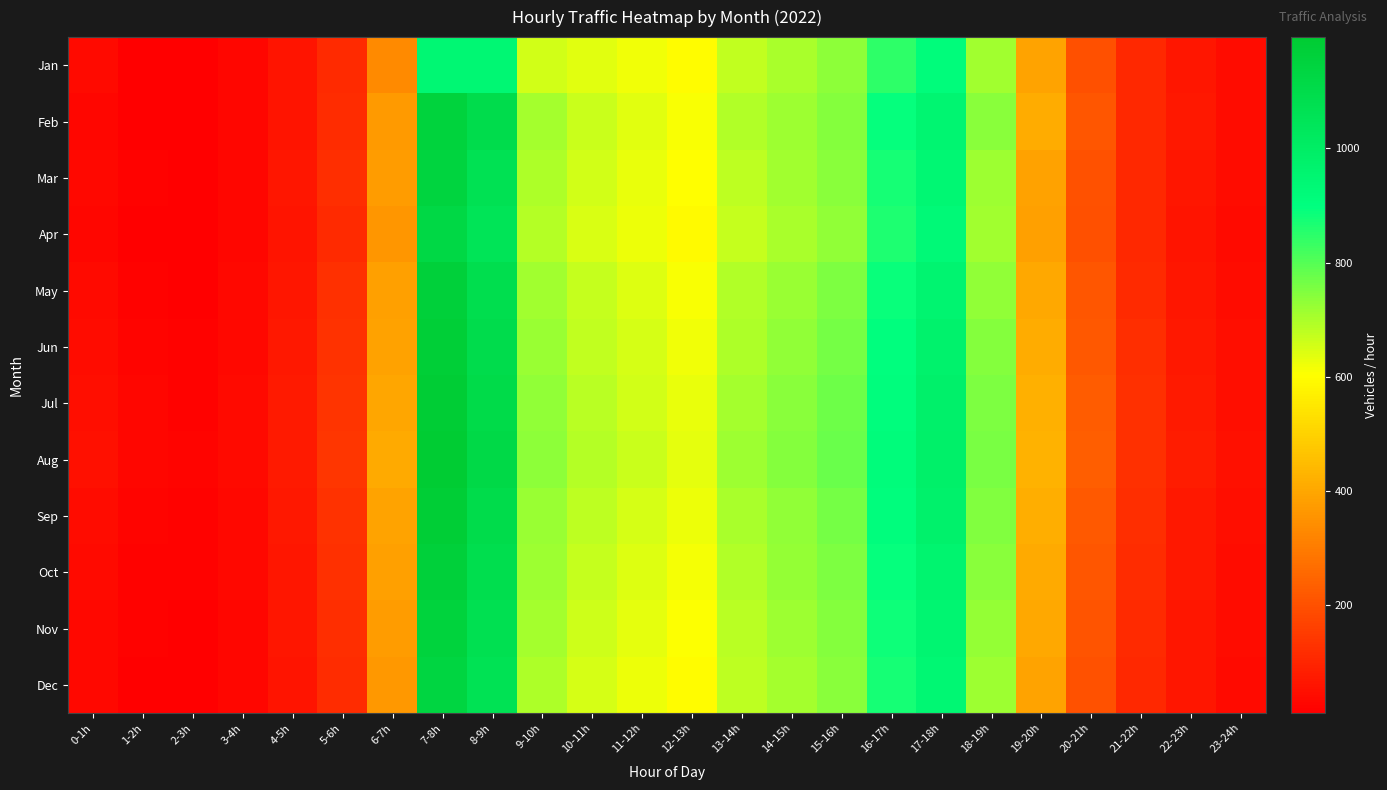

At how many categories does at least one series exceed 1079?

2